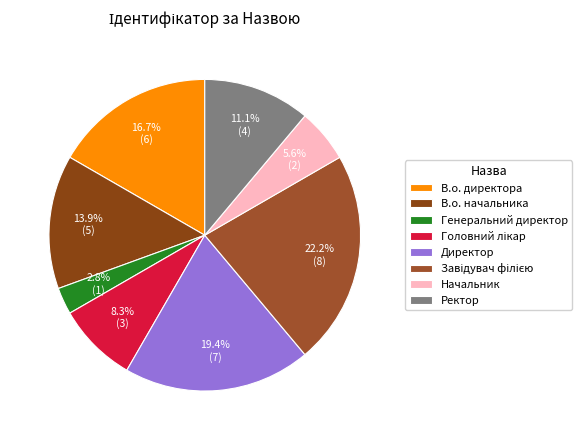

What is the largest slice in the pie chart?

Завідувач філією